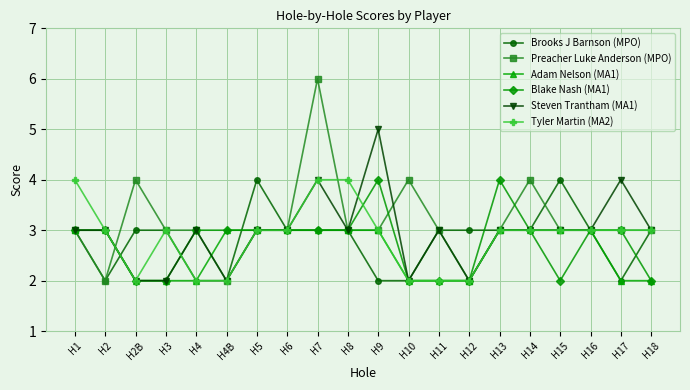

How many lines are shown in the chart?

6